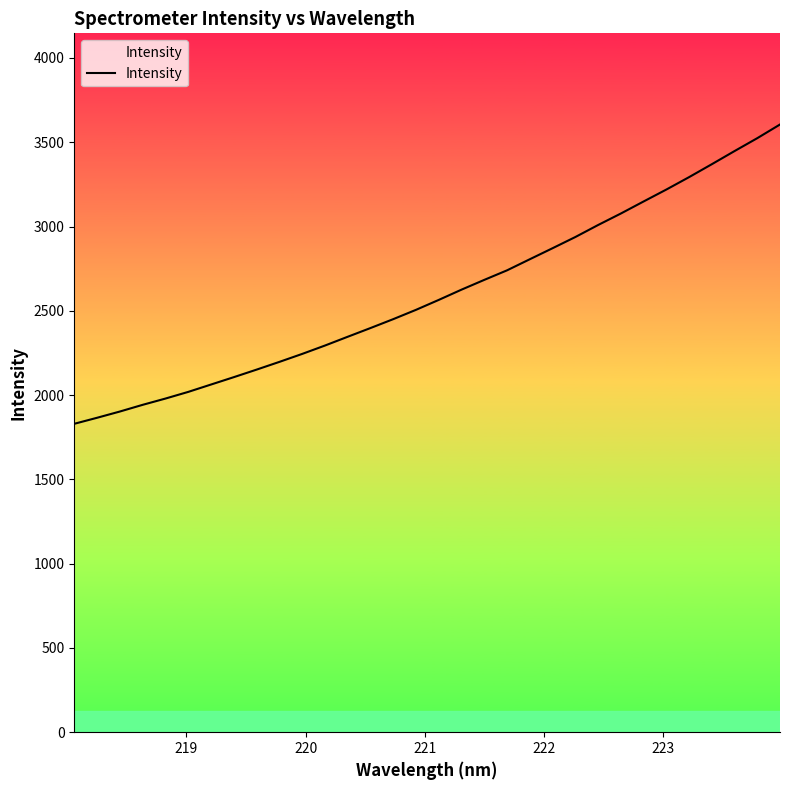

Reading right to left, list all the values displayed in this chart.

3605.4	3524.2	3447.7	3369.7	3293.0	3219.3	3148.6	3077.1	3008.9	2937.7	2871.4	2805.9	2740.1	2683.5	2625.6	2564.7	2505.8	2450.5	2397.7	2346.0	2293.8	2244.2	2196.9	2151.1	2106.4	2062.7	2018.9	1979.4	1942.2	1902.5	1865.4	1829.7